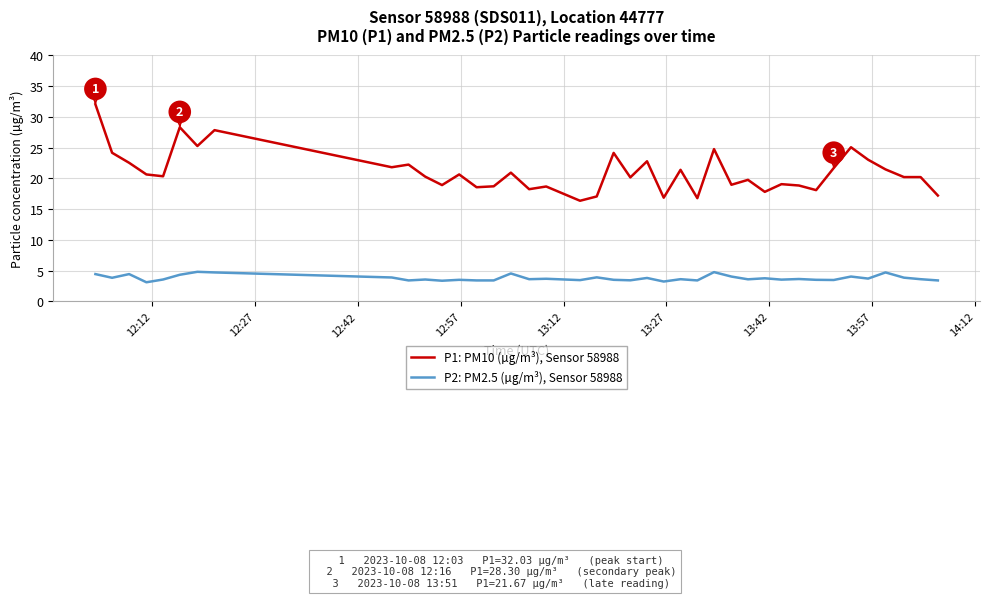

What is the difference between the maximum and minimum values in the P2: PM2.5 (µg/m³), Sensor 58988 series?

1.7